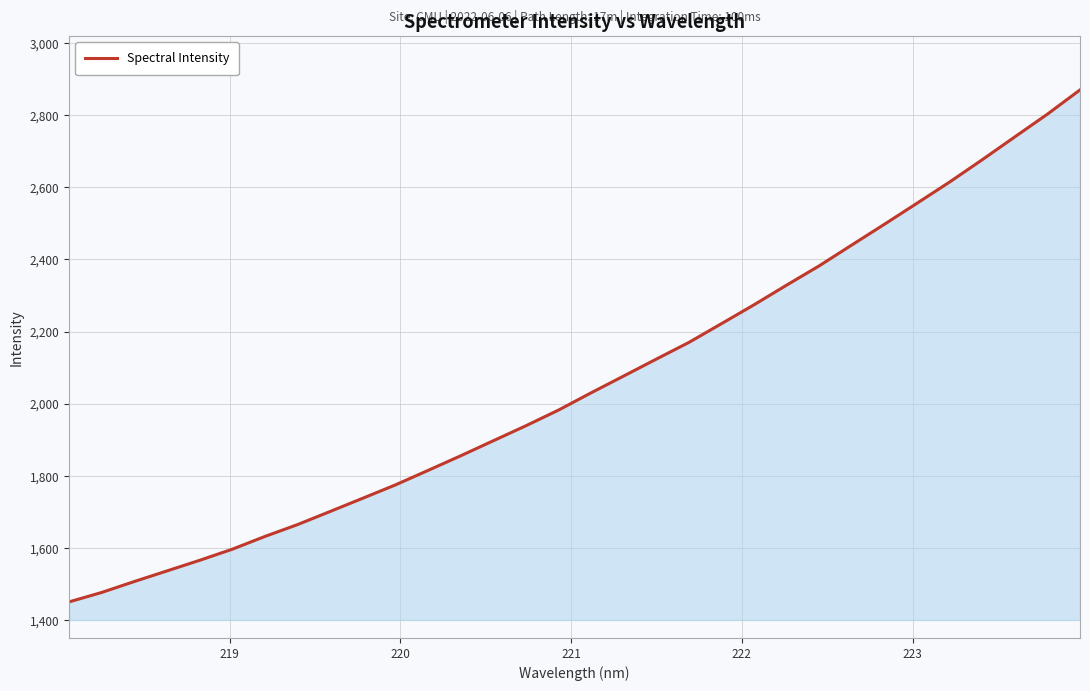

How many lines are shown in the chart?

1